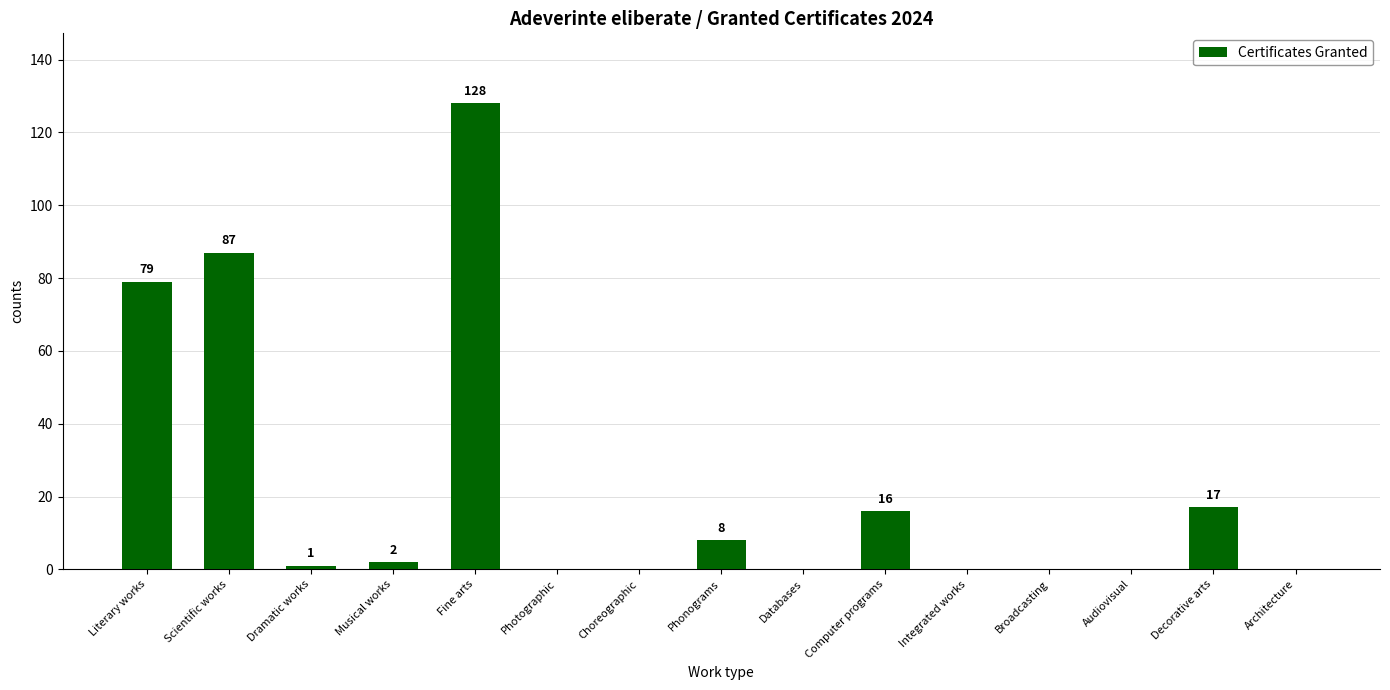

What value does the data have at Decorative arts?

17